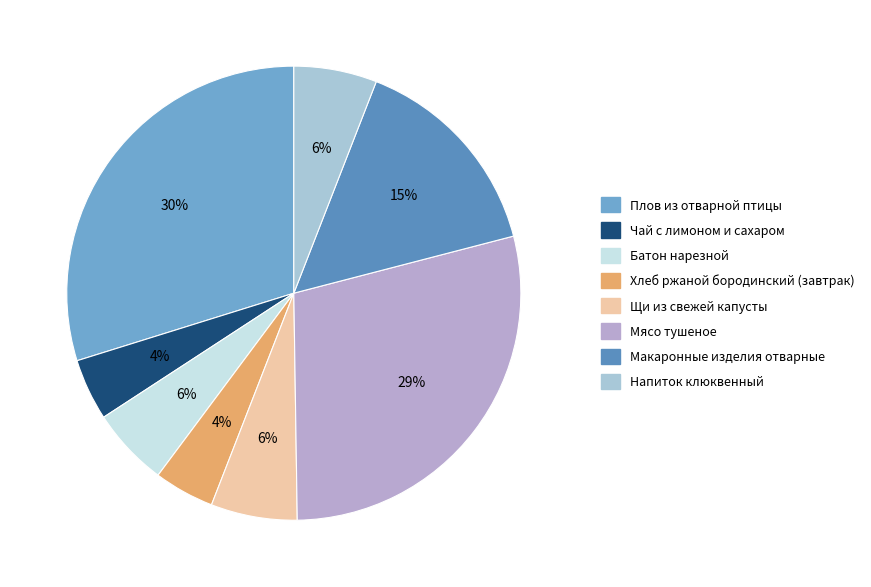

Count the number of slices in the pie.

8